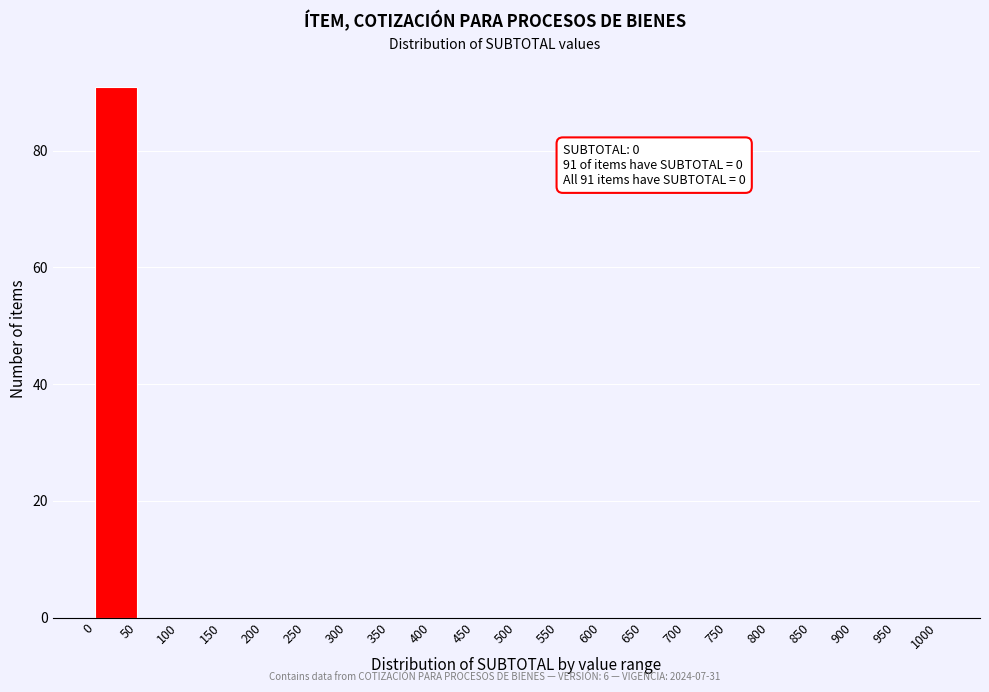

Over which range of the x-axis is the bar tallest?

0 to 50